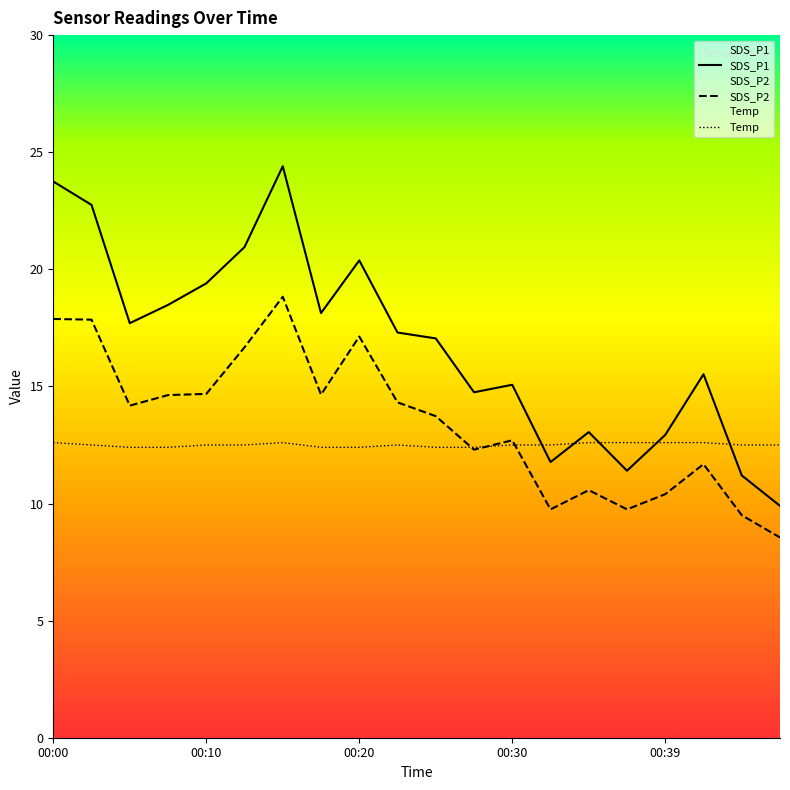

At which category is the sum across all series the highest?

00:15